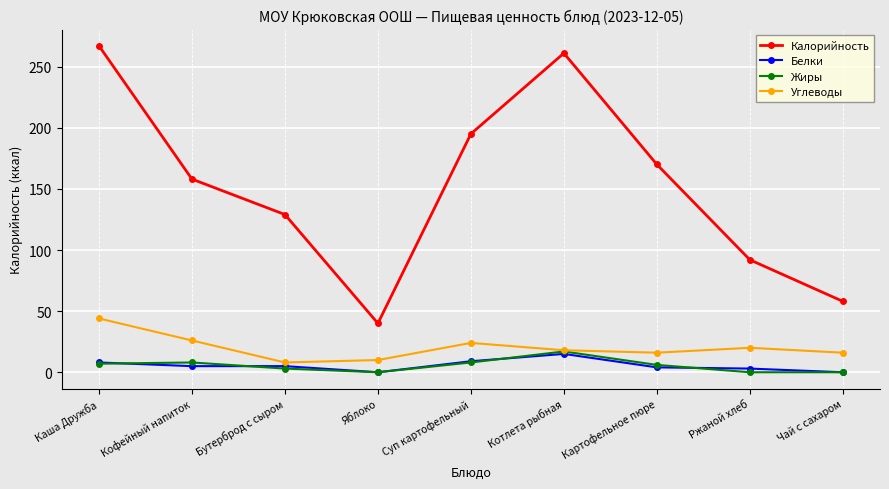

At which category does Калорийность reach its first local valley?

Яблоко